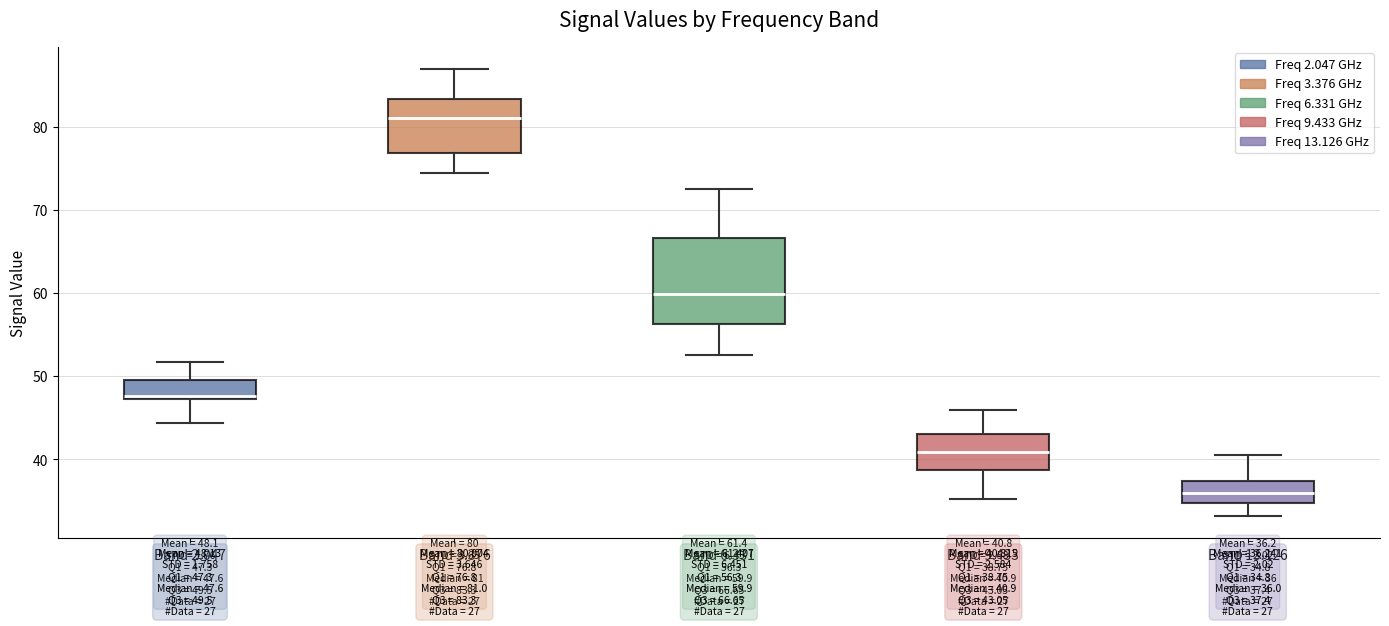

Comparing the boxes themselves (not the whiskers), which one is the tallest?

Band 6.331